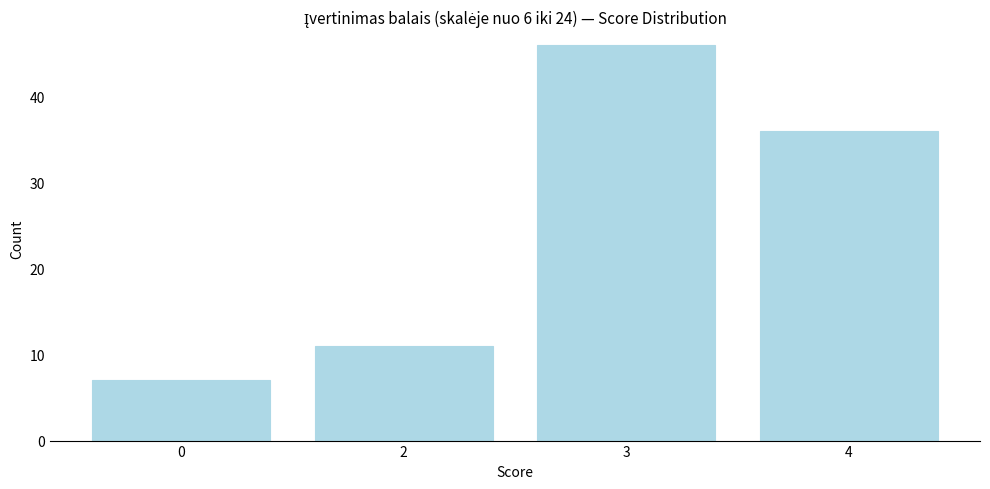

Reading left to right, what are all the values shown in this chart?

7	11	46	36